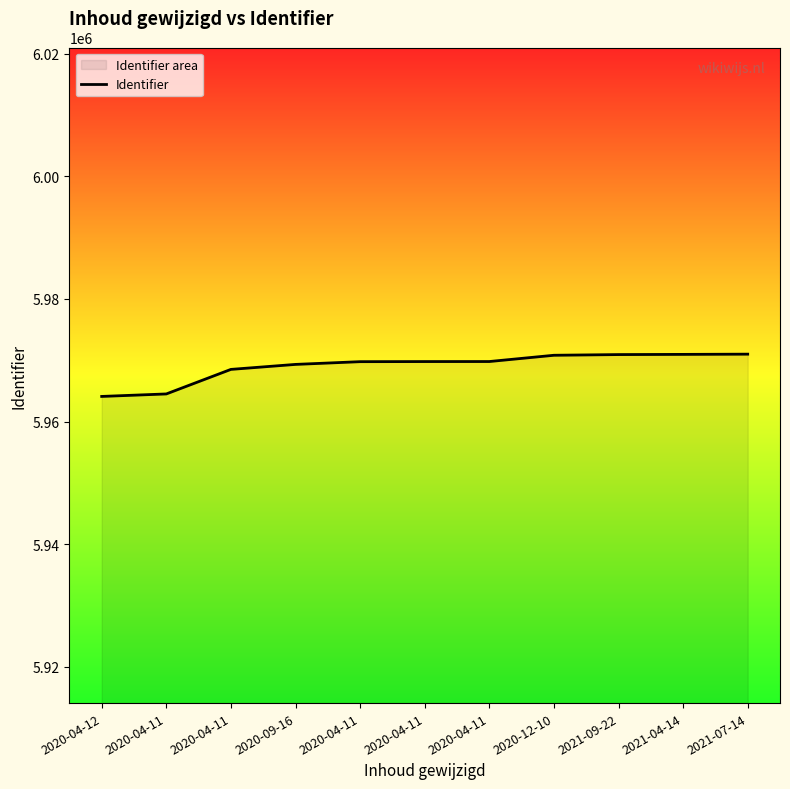

Where is the data nearest to the value 5967554?

2020-04-11